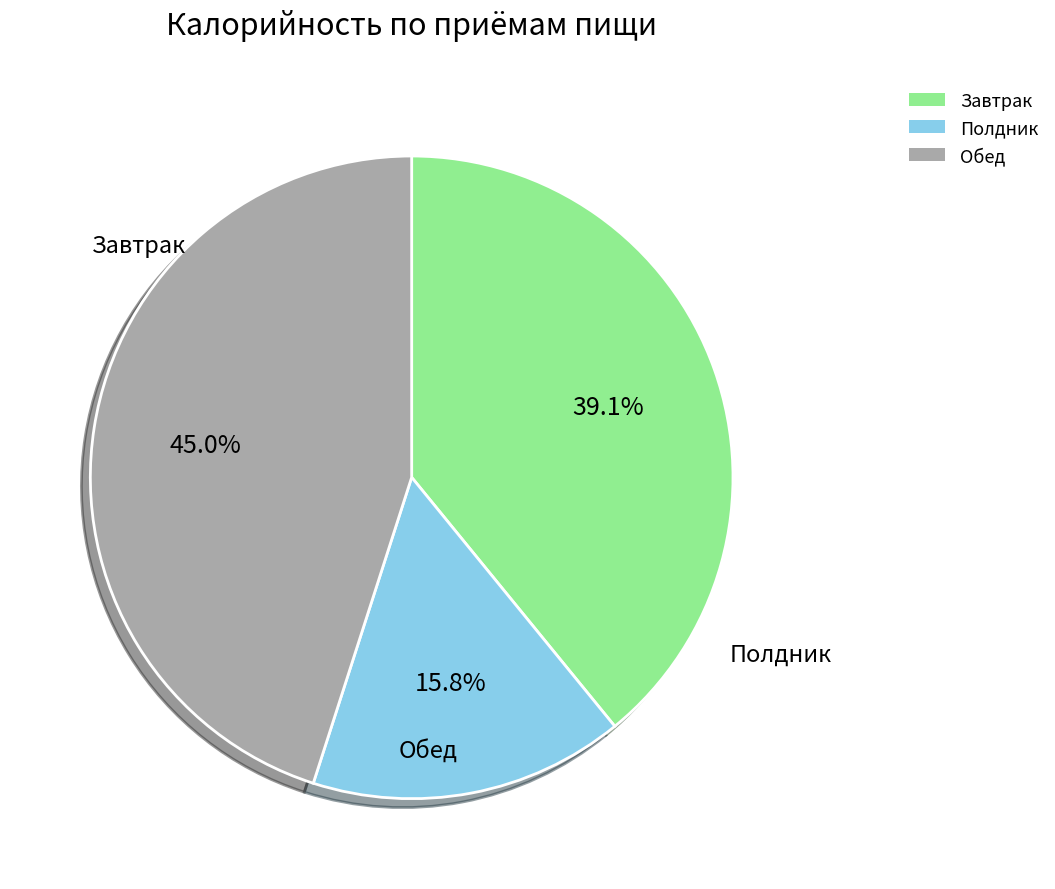

Which category has the smallest portion of the pie?

Полдник